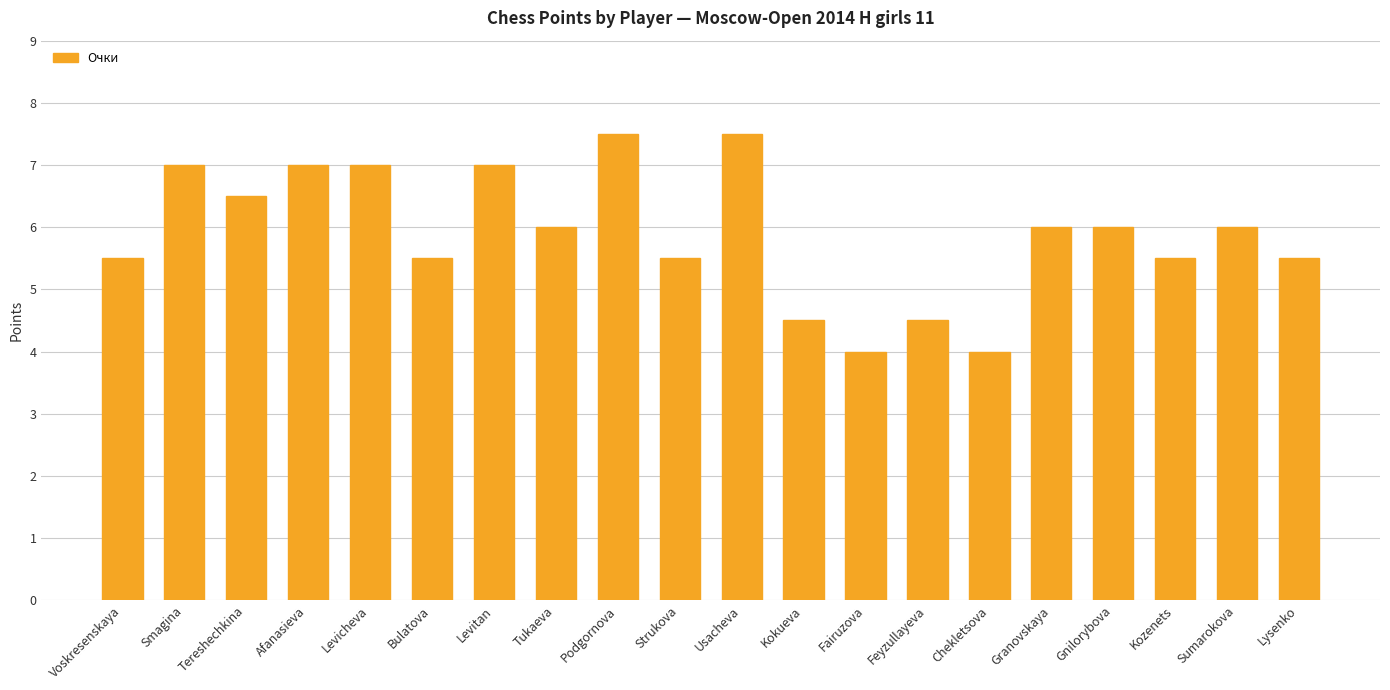

True or false: the data shows 4.5 at Feyzullayeva.

True